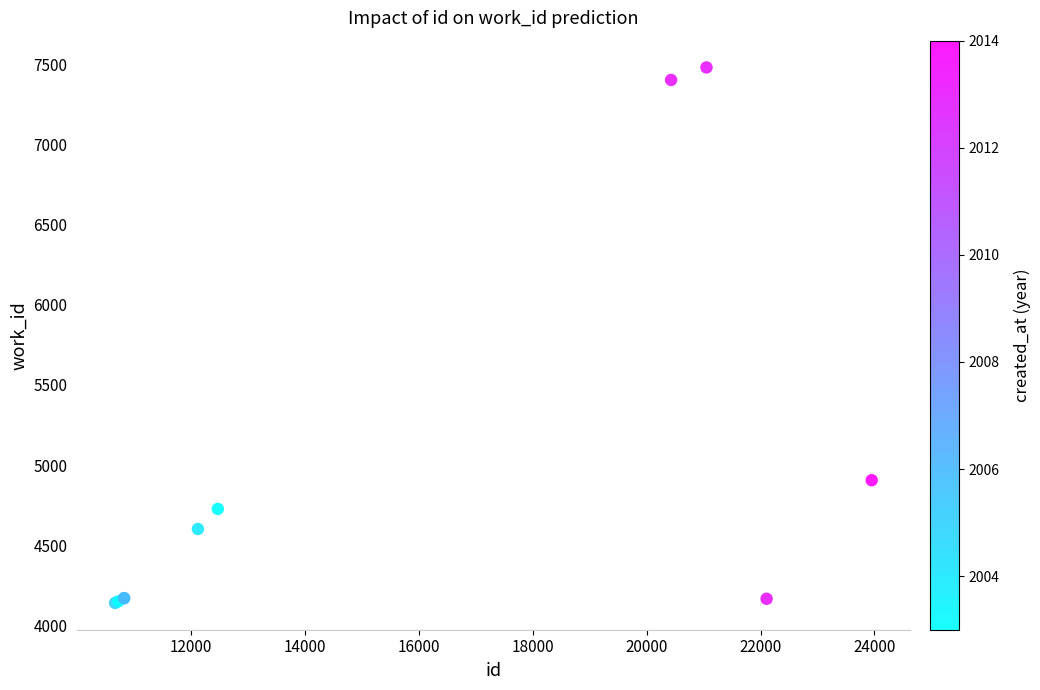

What Y value in the scatter plot is closest to 5810?

4906